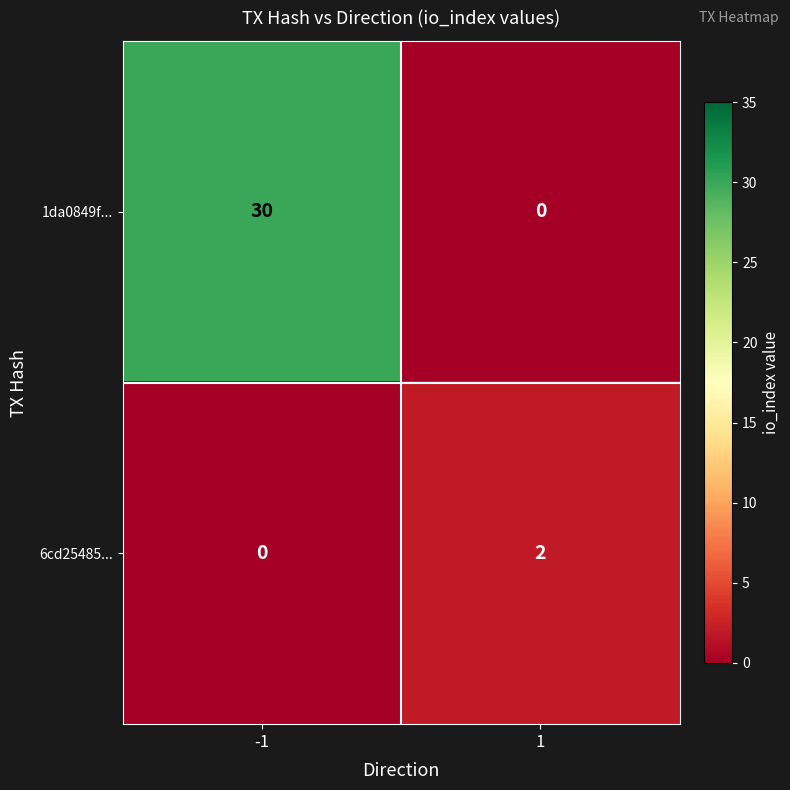

List the series in order of their peak value, highest first.

1da0849f..., 6cd25485...